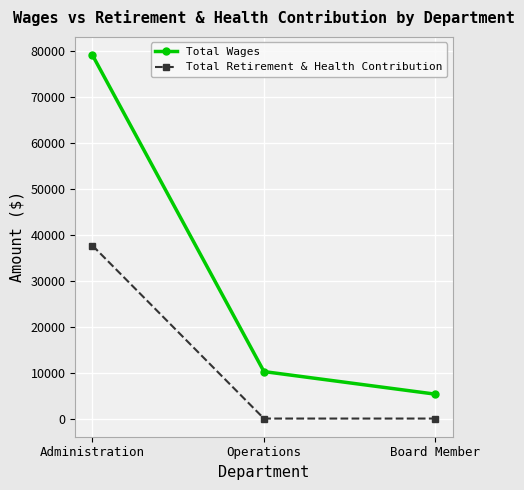

Reading left to right, extract all data points from this chart.

Total Wages: 79050	10216	5300
Total Retirement & Health Contribution: 37628	0	0